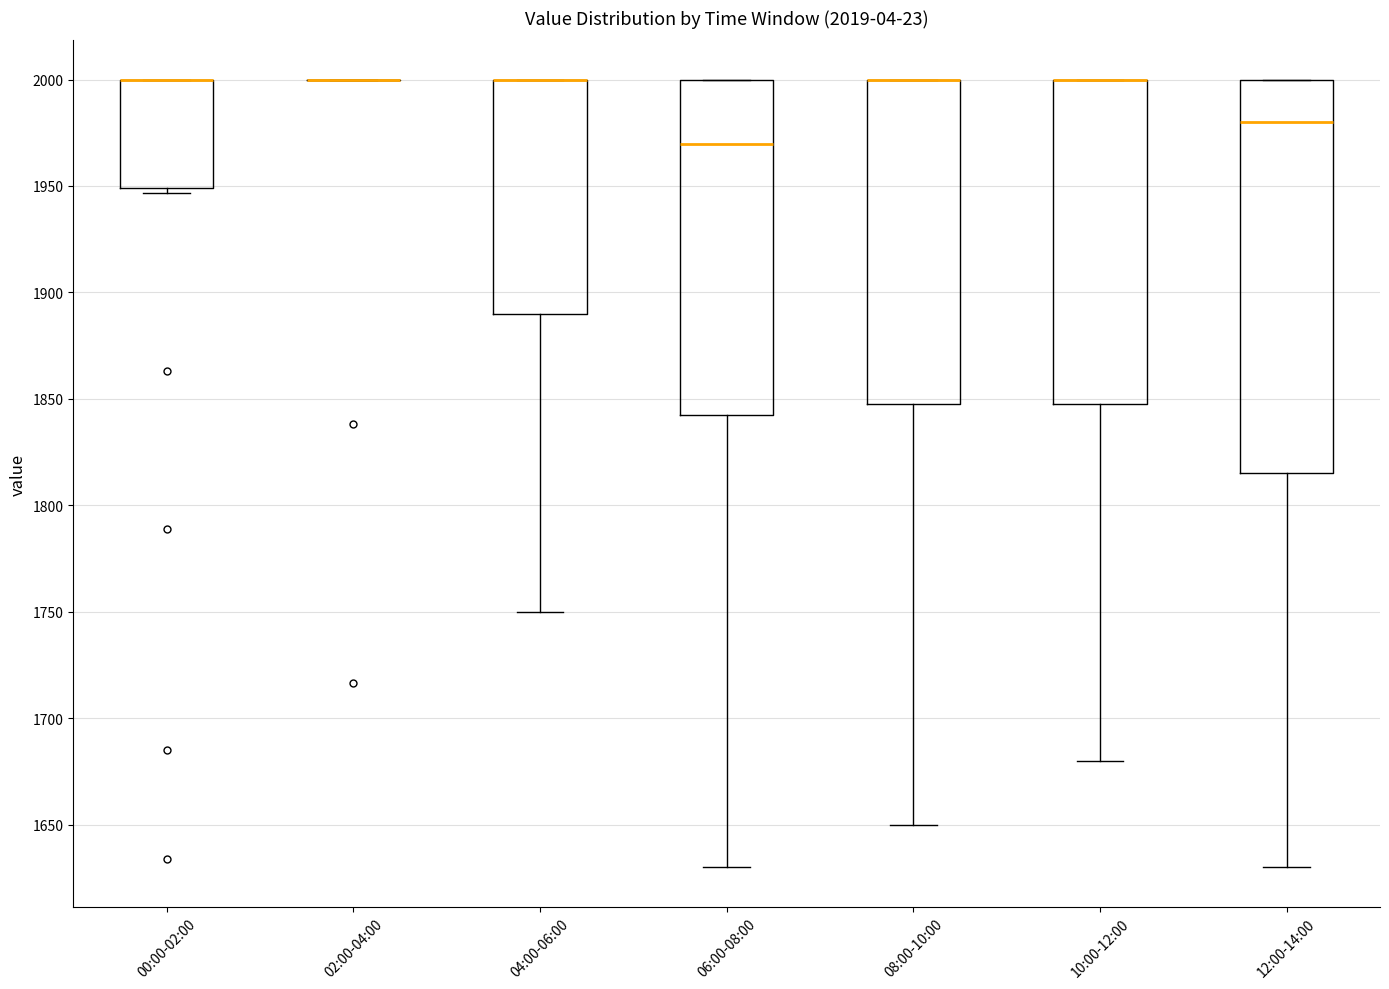

Where is the lower edge of the box for 10:00-12:00 on the y-axis? The values are not printed on the chart, so give them approximately, as read against the axis.

1850